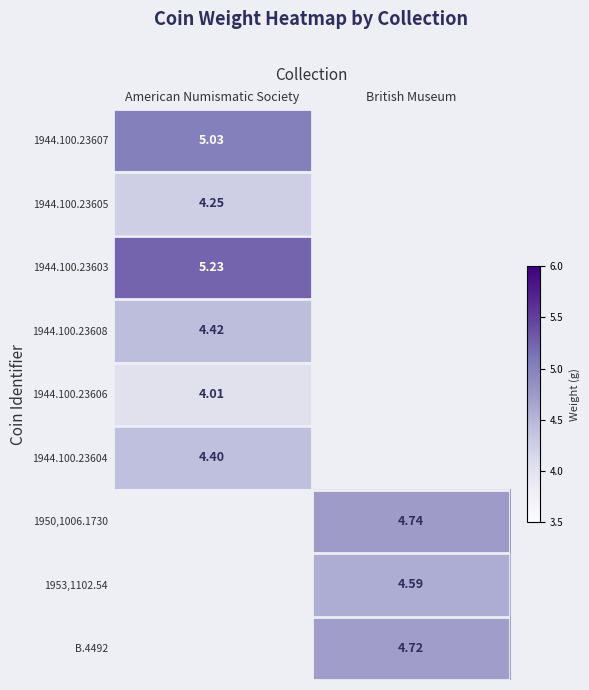

Is the value of B.4492 at British Museum greater than the value of 1944.100.23603 at American Numismatic Society?

No